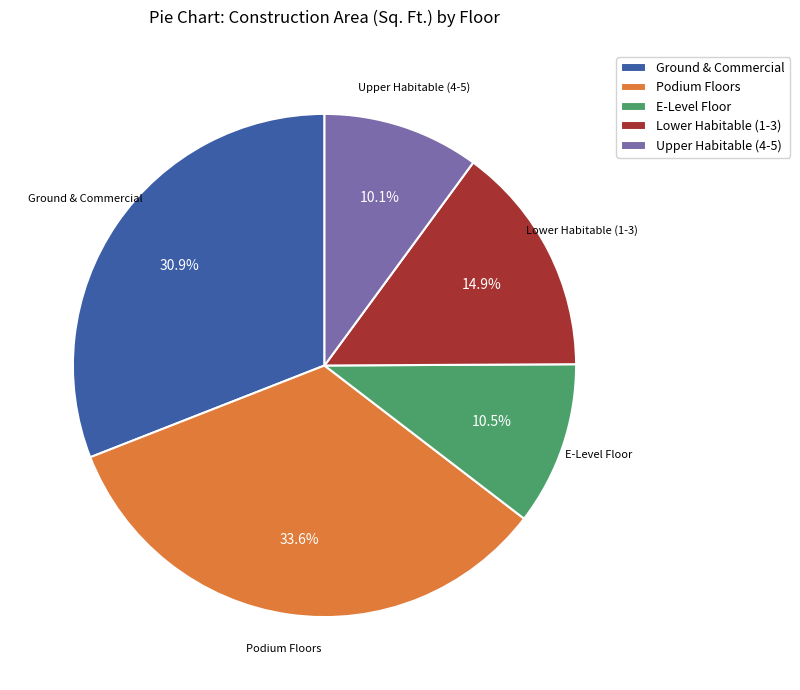

How many slices are in this pie chart?

5